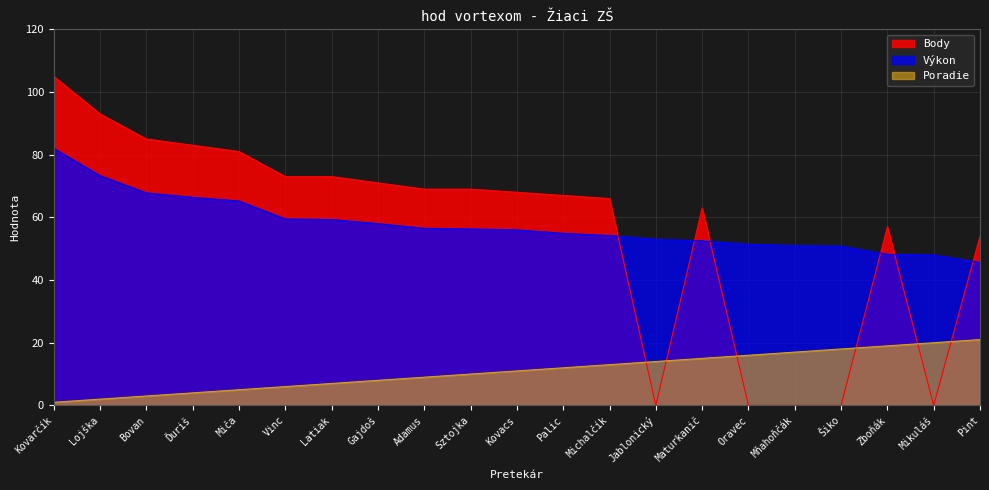

What is the highest value of the Výkon series?

82.0